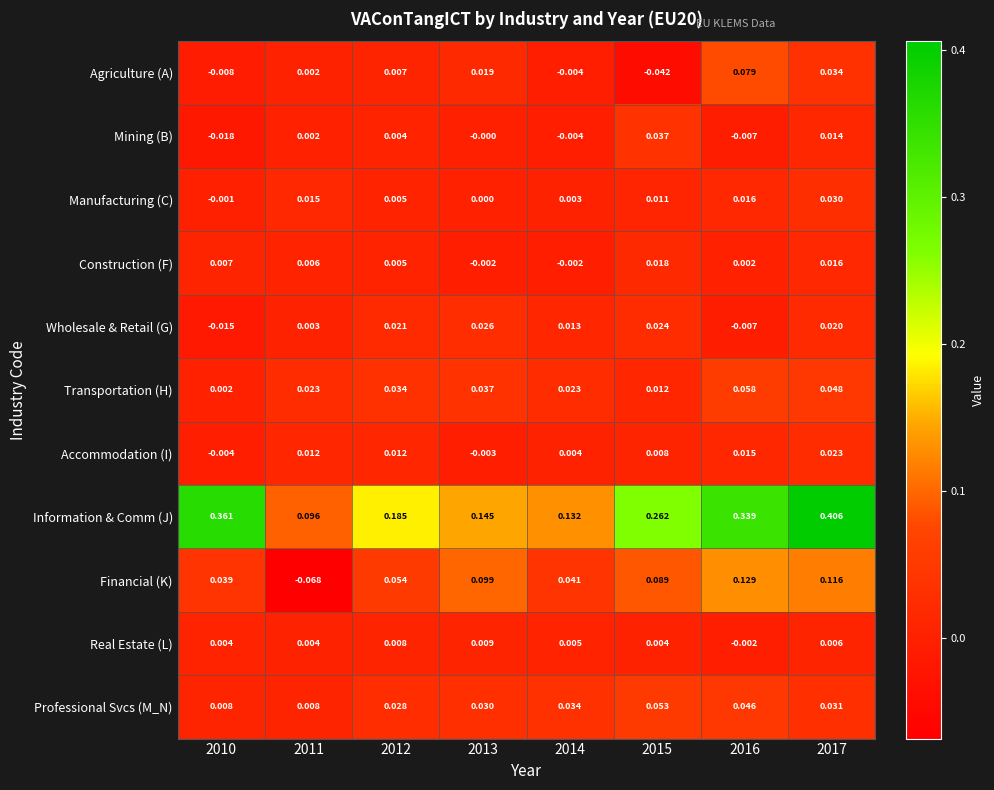

What is the total value across all series at 2017?

0.7